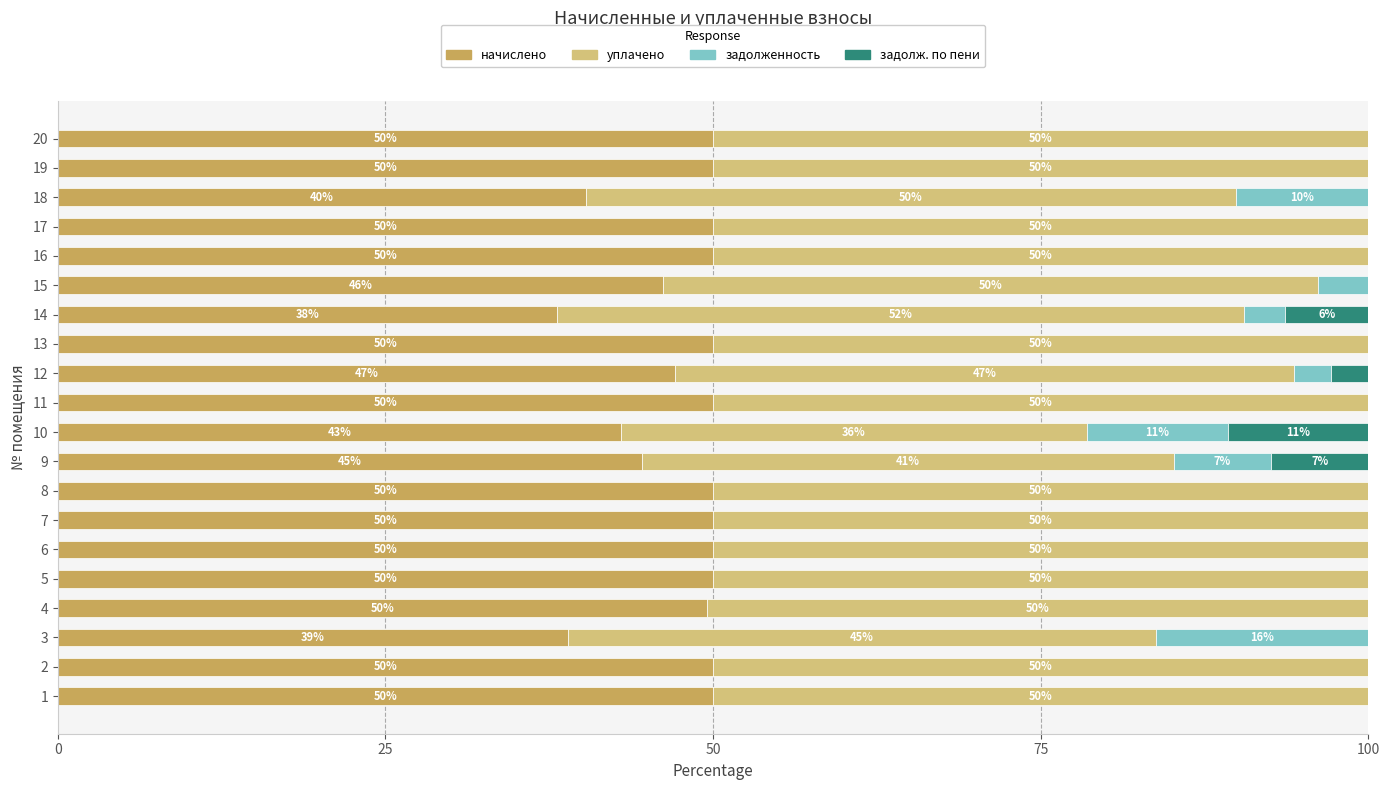

What are all the series names shown in the legend?

начислено, уплачено, задолженность, задолж. по пени